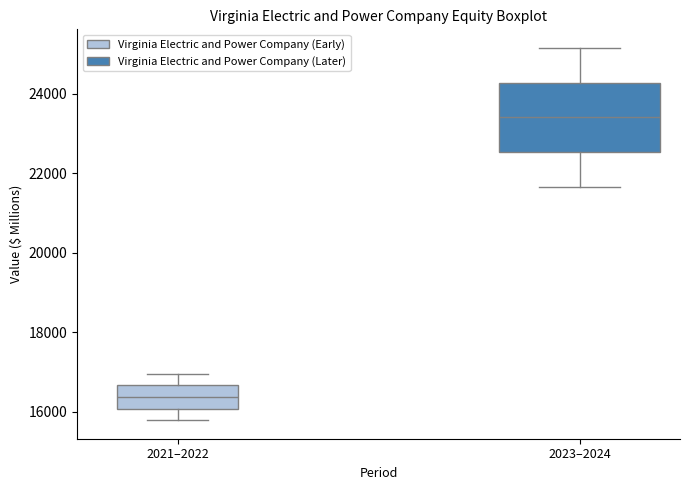

Which box has the lowest median line?

2021–2022